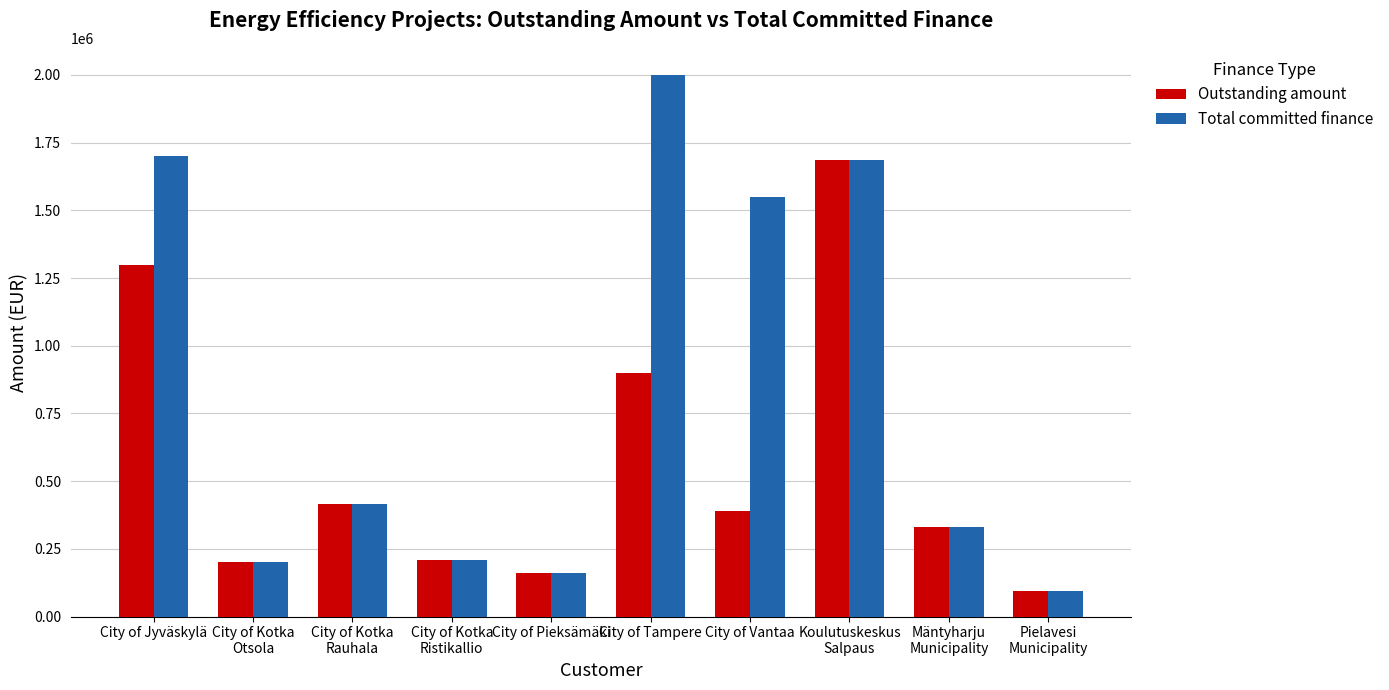

What are all the series names shown in the legend?

Outstanding amount, Total committed finance